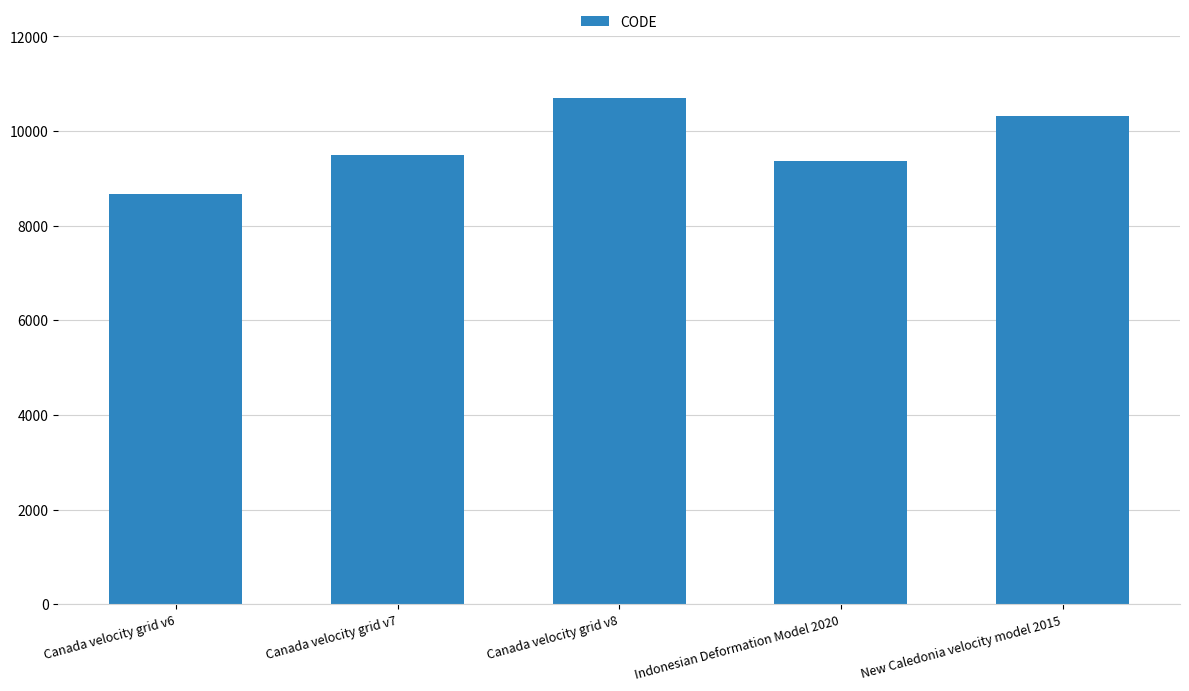

The value at Canada velocity grid v6 is 8676. True or false?

True